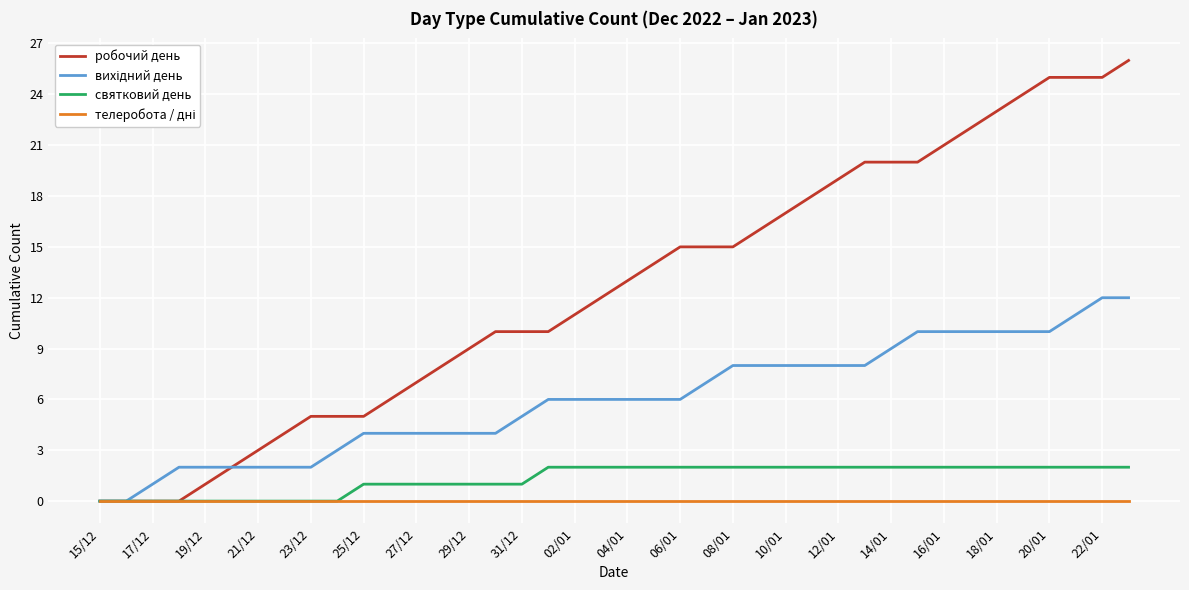

What is the maximum value shown in the chart?

26